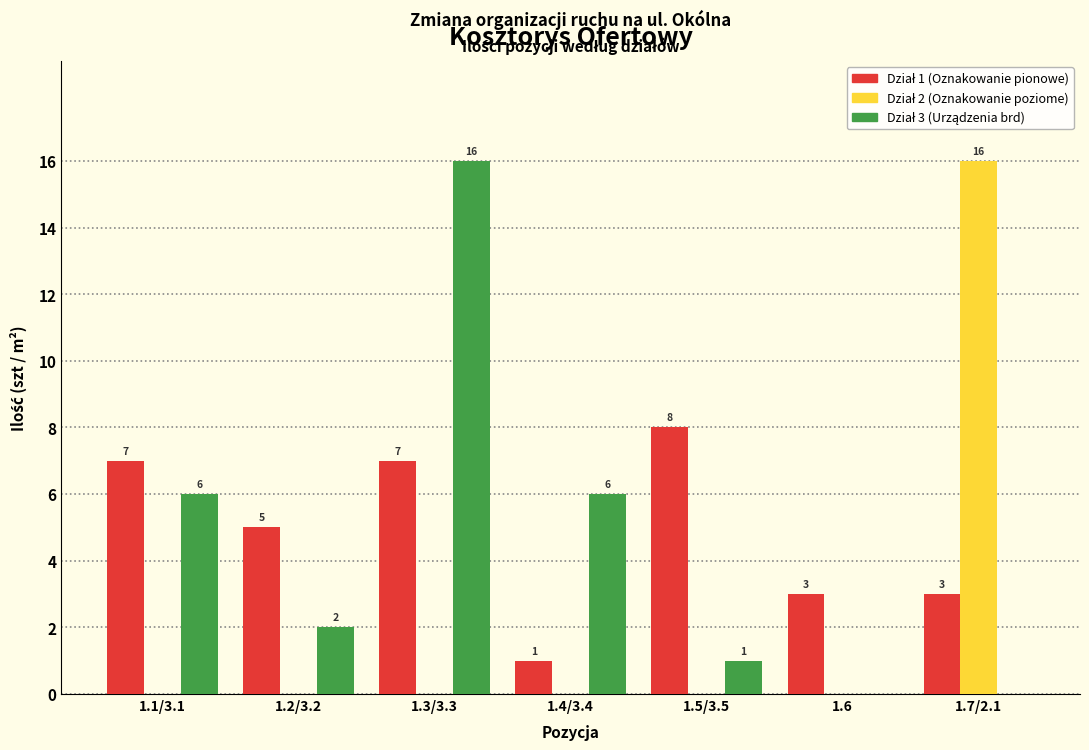

What is the total value across all series at 1.5/3.5?

9